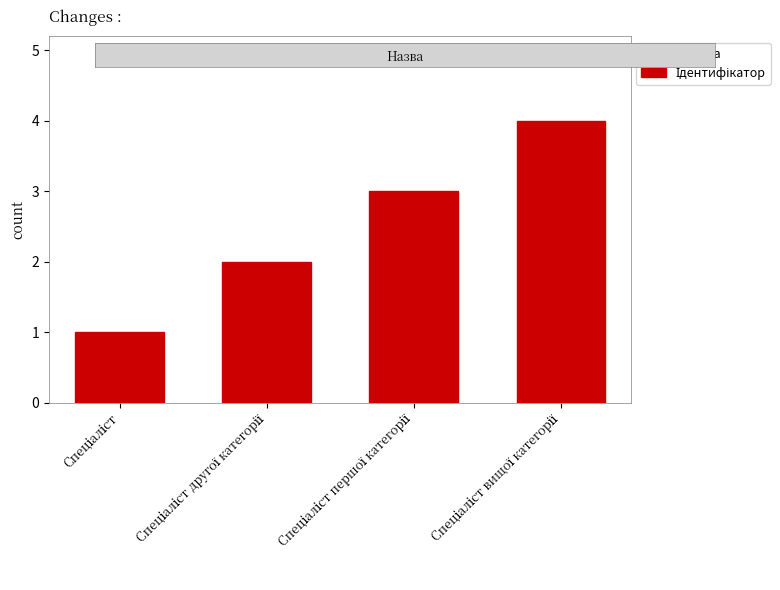

What is the difference between the maximum and minimum values?

3